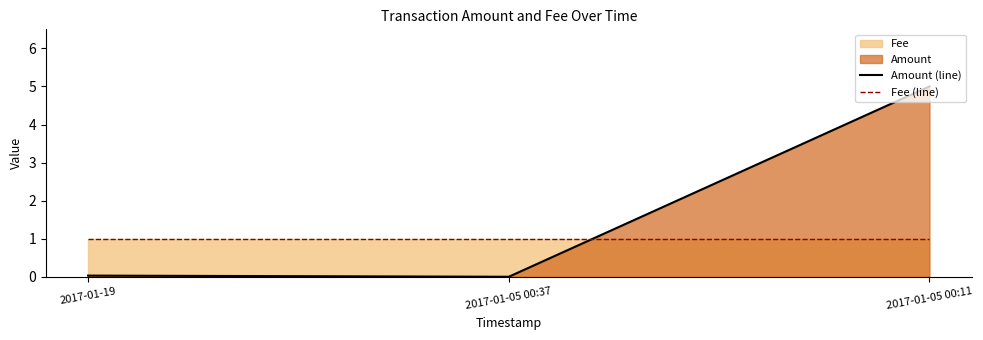

Reading left to right, transcribe all the data shown in this chart.

Amount (line): 0.0	0.0	5.0
Fee (line): 1.0	1.0	1.0